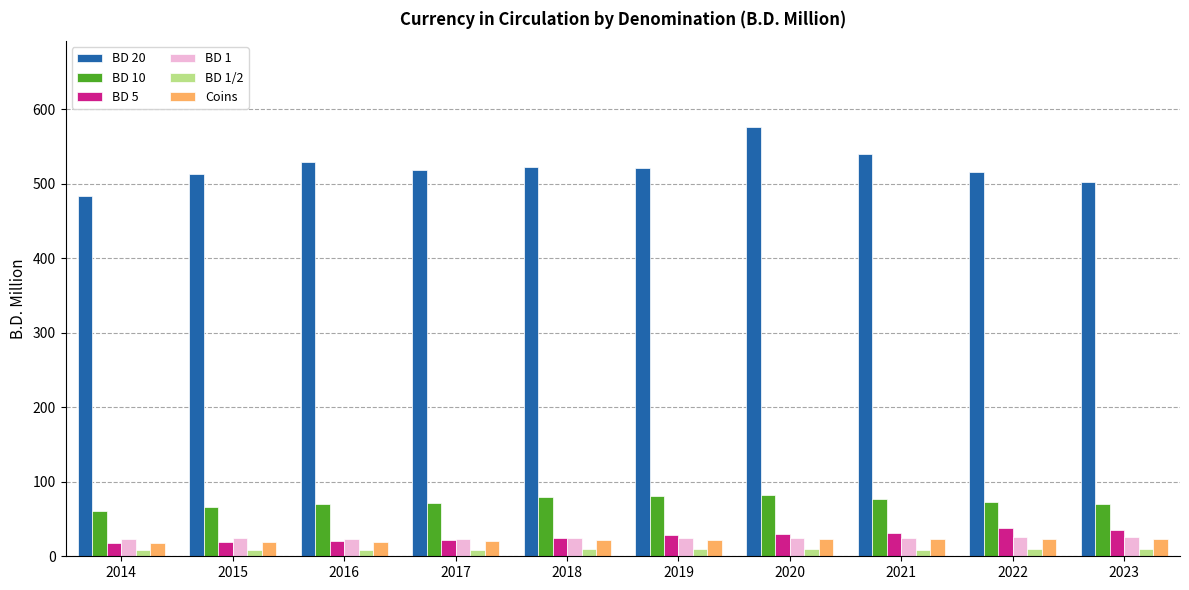

What is the average value of the BD 1/2 series?

9.0